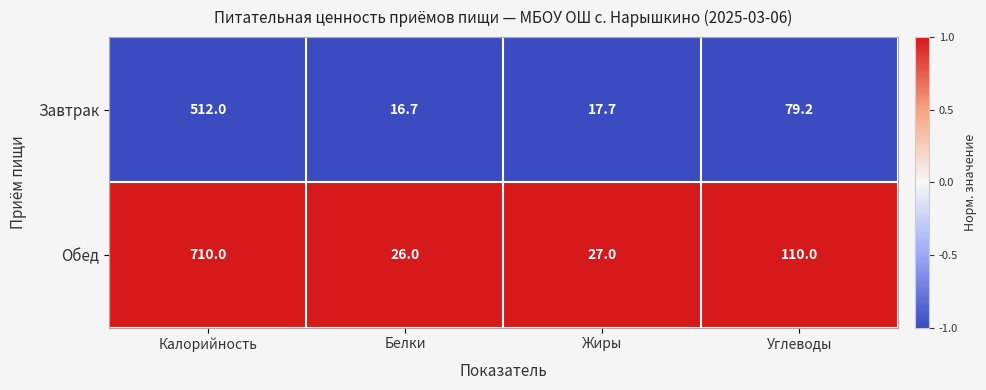

What is the difference between the maximum and minimum values in the Завтрак series?

495.3